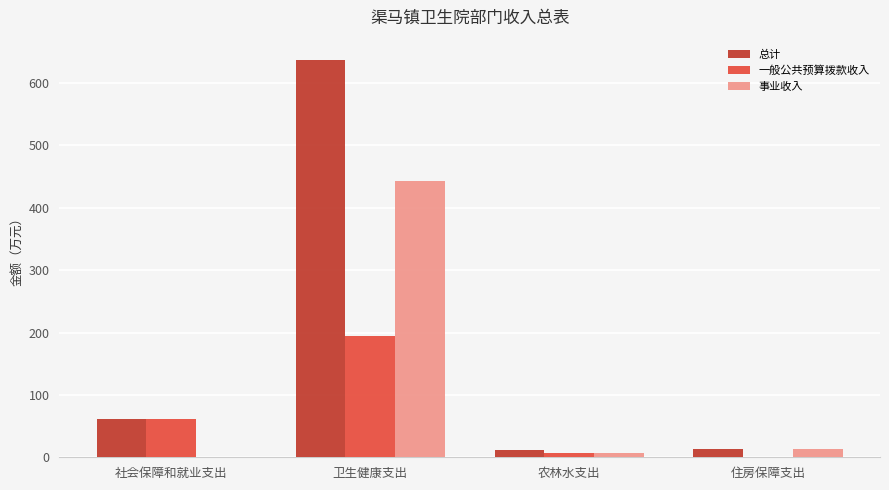

What is the sum of all 总计 values?

724.6